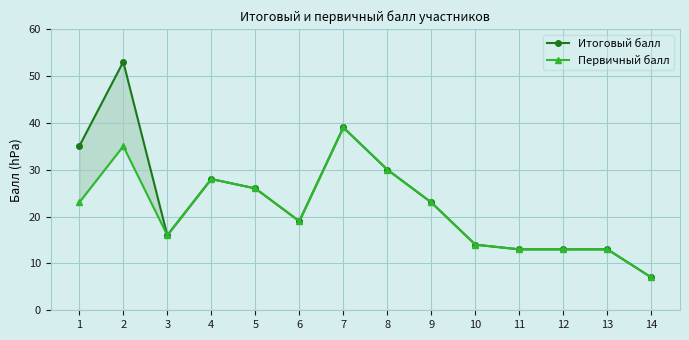

True or false: Первичный балл and Итоговый балл intersect in this chart.

False